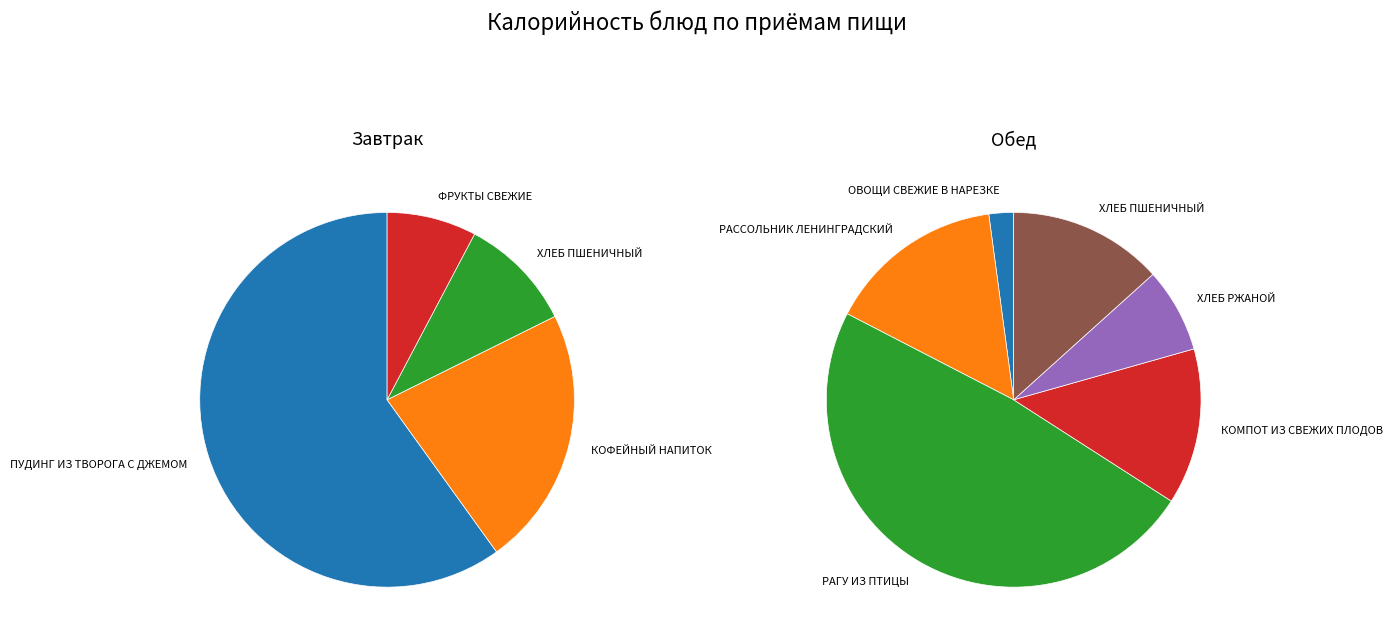

The ОВОЩИ СВЕЖИЕ В НАРЕЗКЕ slice represents 1% of the pie. True or false?

True